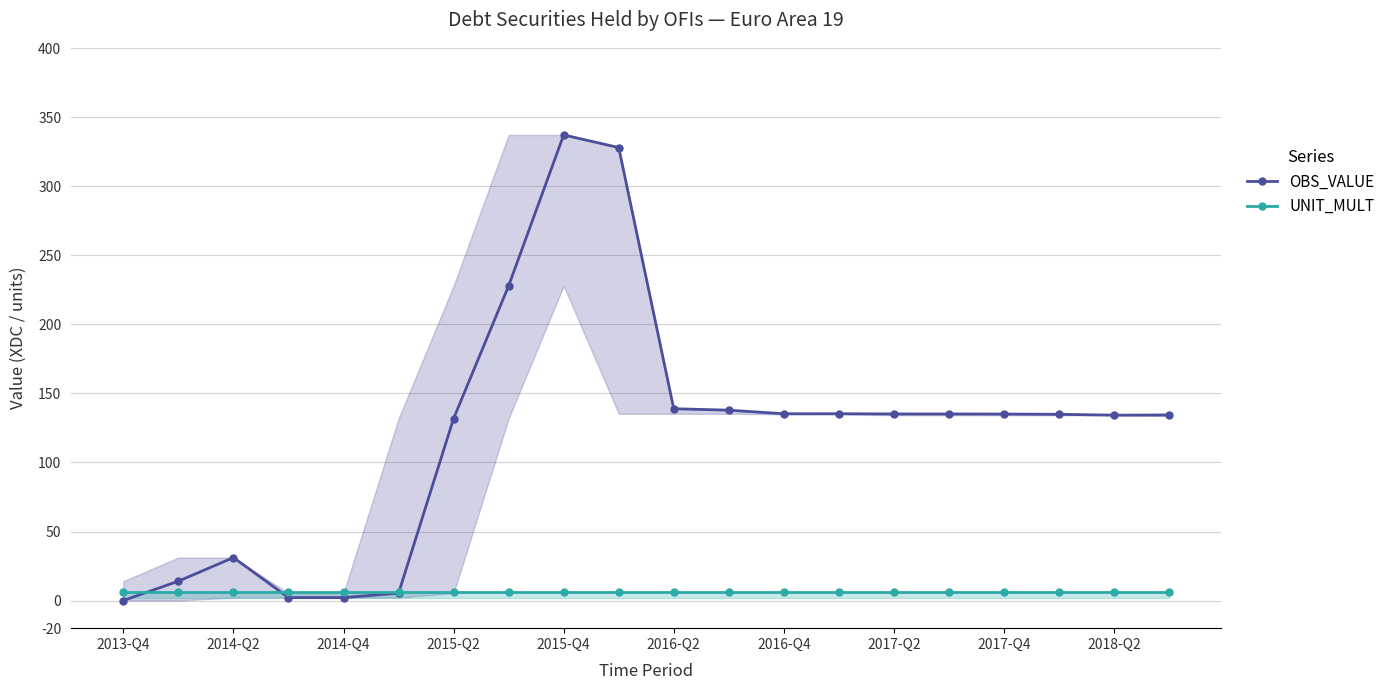

At 2014-Q2, list the series in order from smallest to largest.

UNIT_MULT, OBS_VALUE